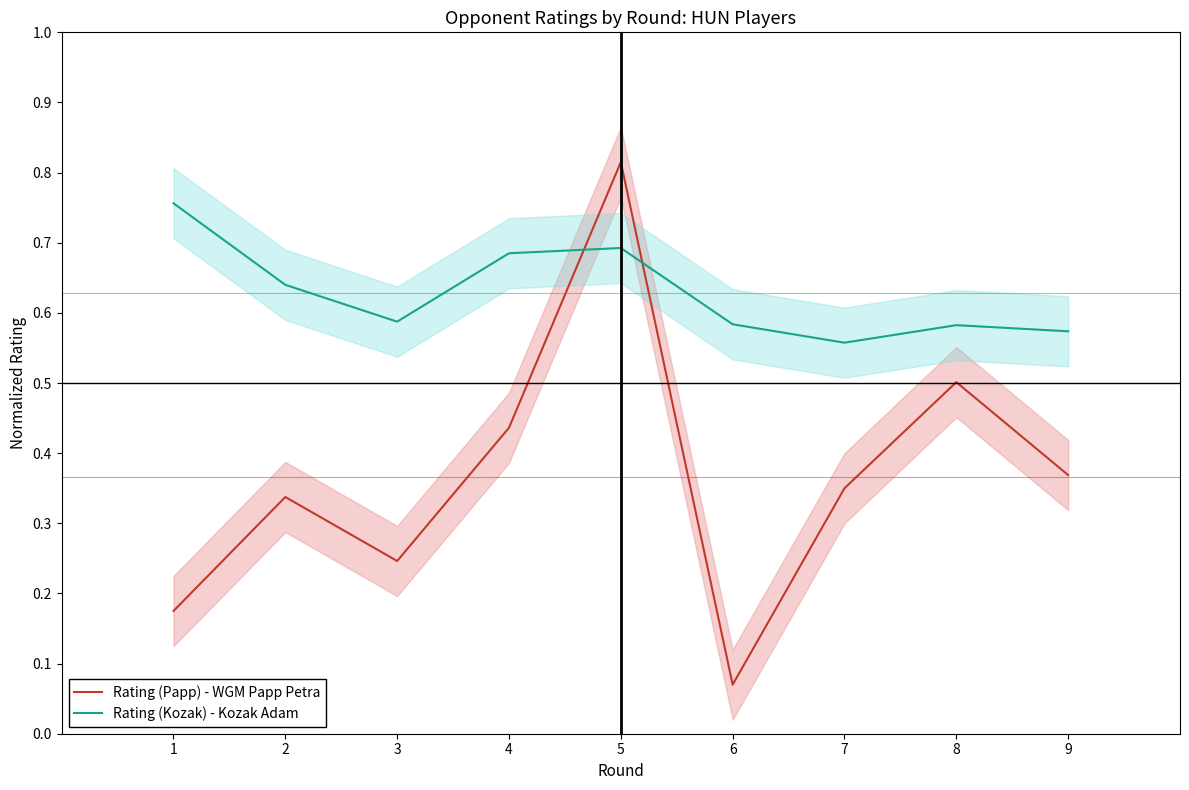

Rank the series at 5 from highest to lowest value.

Rating (Papp) - WGM Papp Petra, Rating (Kozak) - Kozak Adam